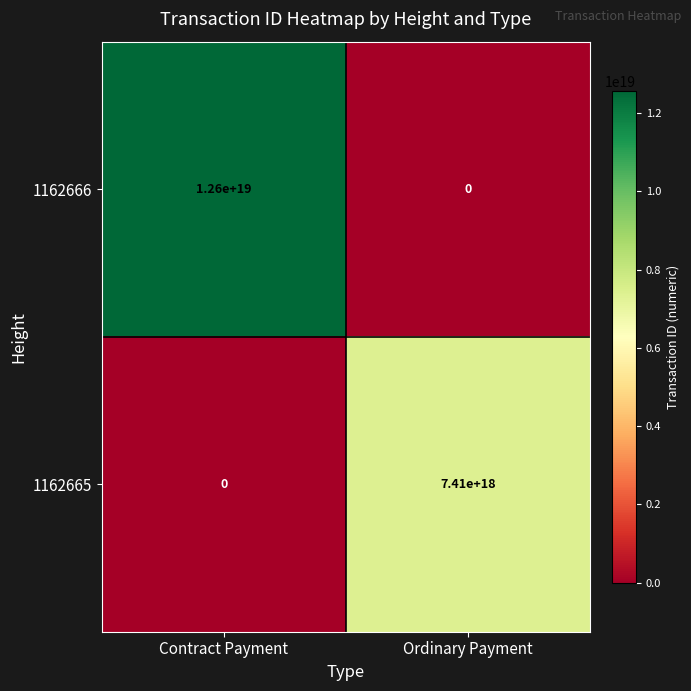

Which series changed the most between Contract Payment and Ordinary Payment?

1162666